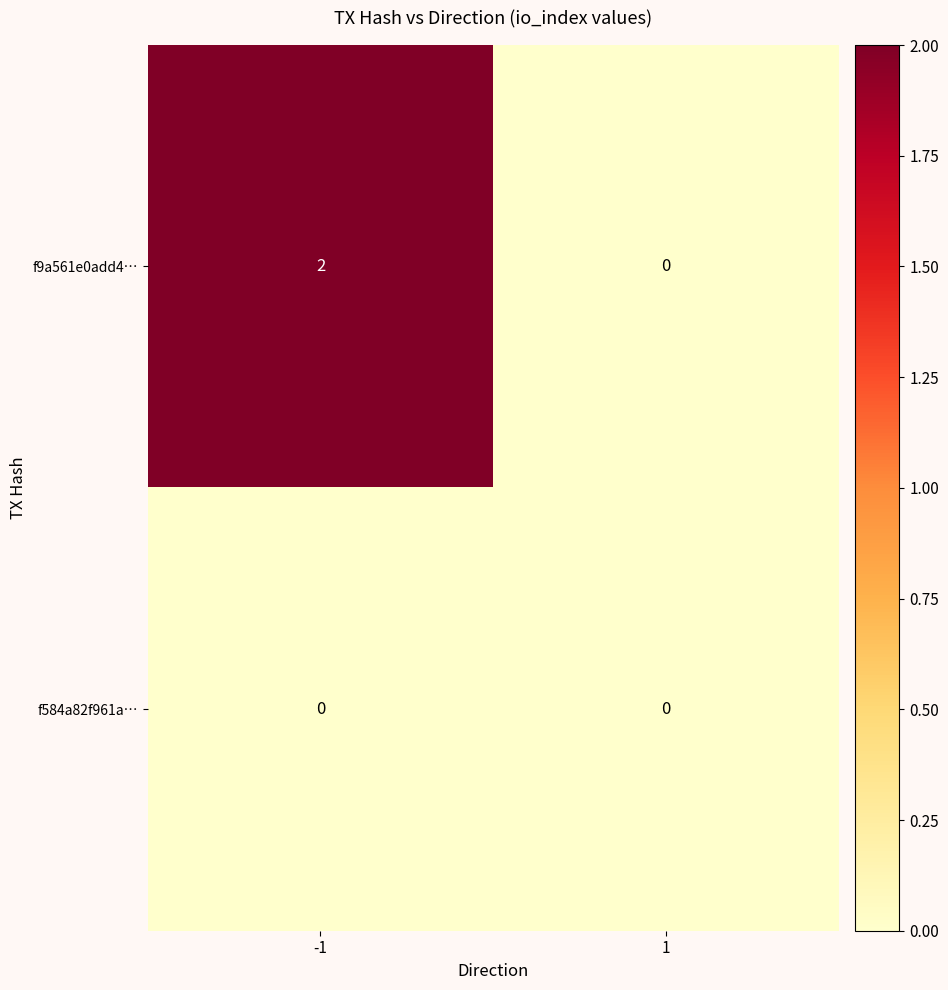

Which series has the largest range (max minus min)?

f9a561e0add4…